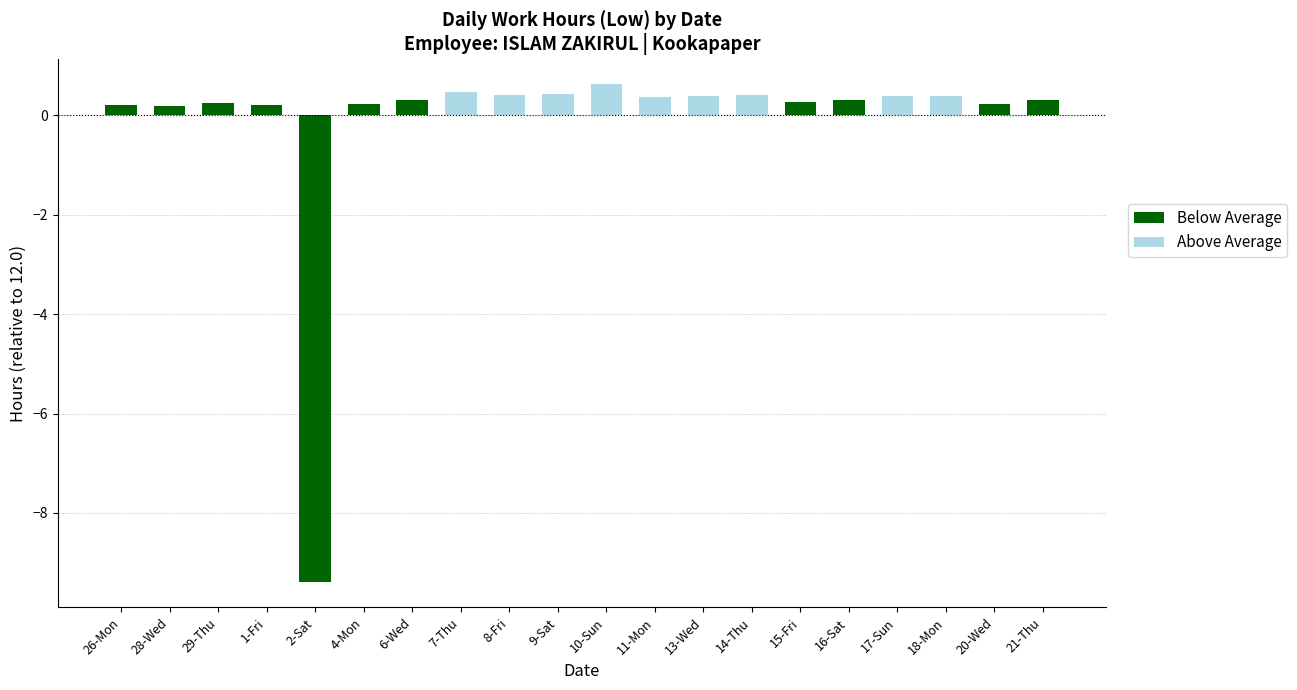

What is the value of the 17th bar from the left?

0.4